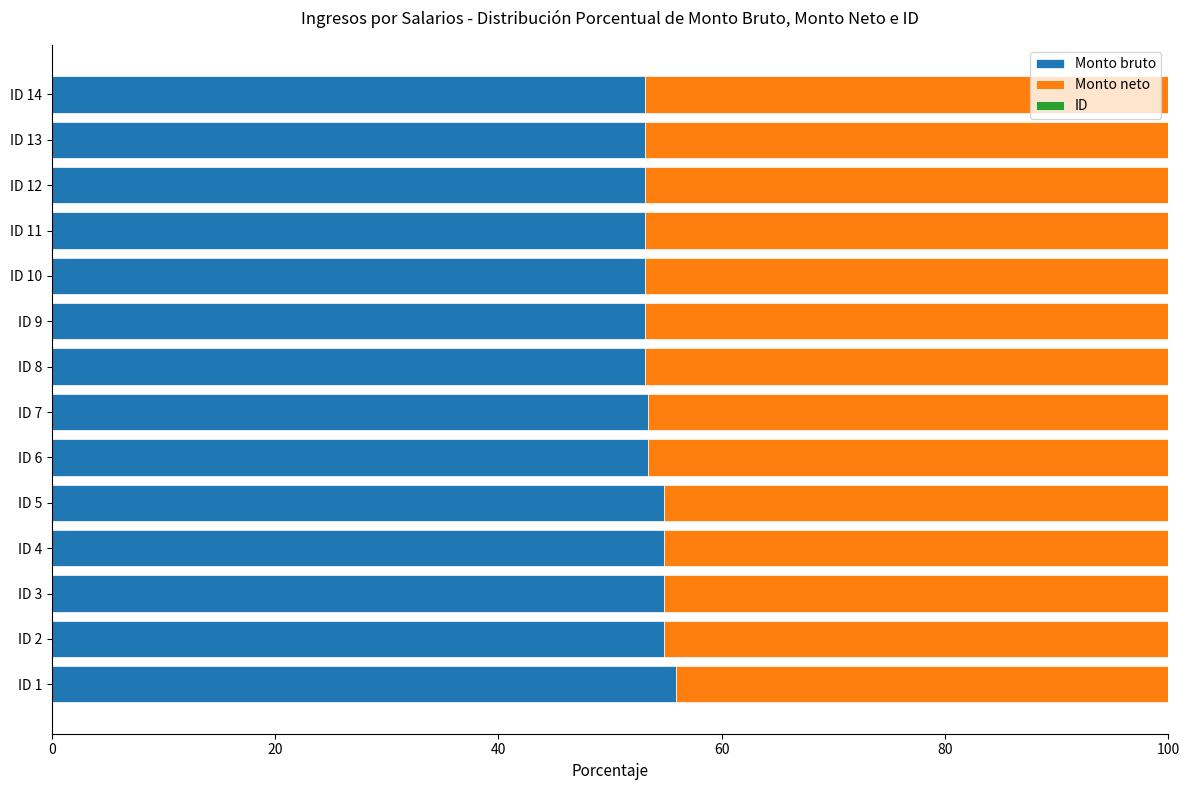

What is the maximum value for Monto bruto?

55.9